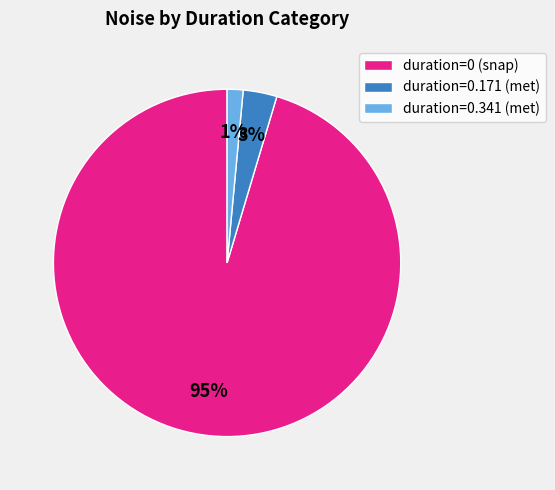

To the nearest percent, what is the average slice percentage?

33%